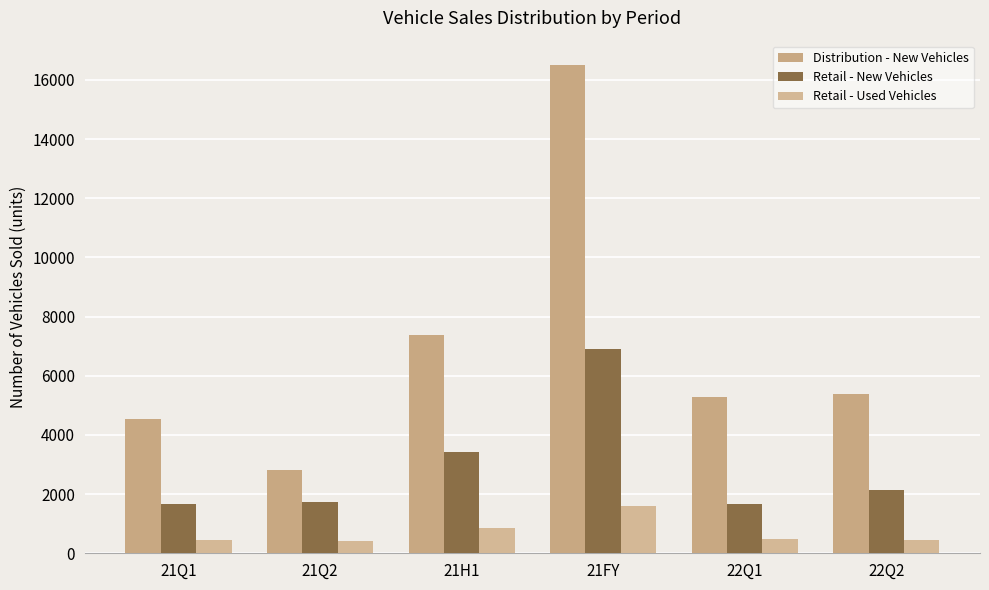

At which label does Retail - New Vehicles first exceed 2124?

21H1